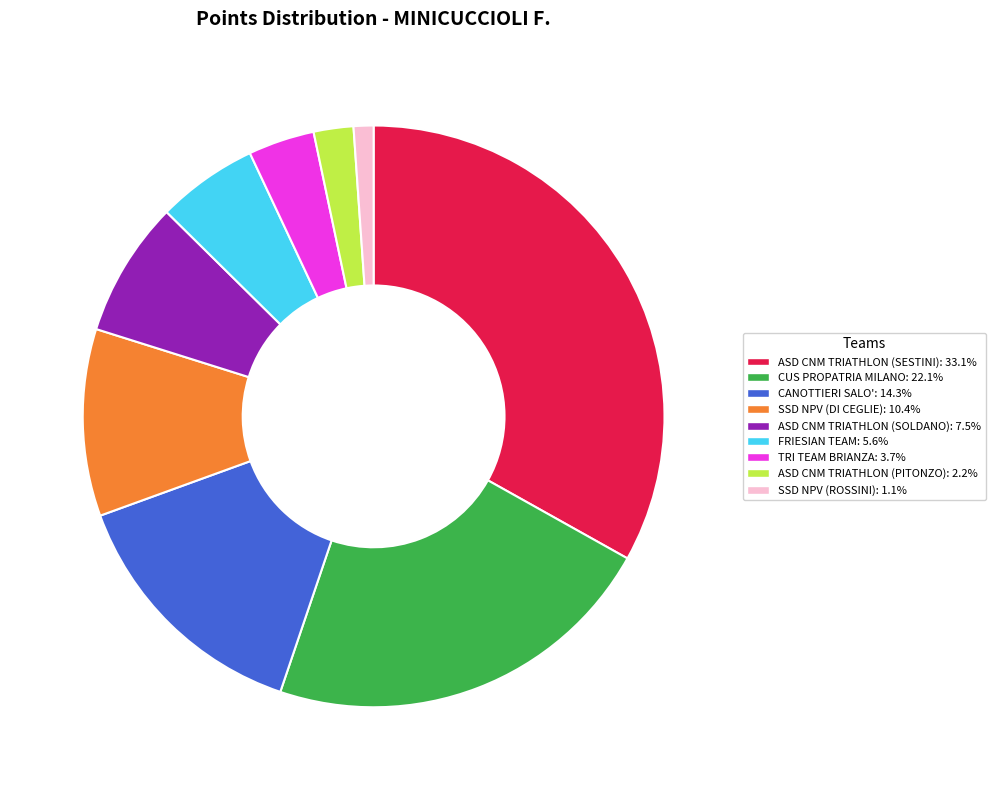

Is the sum of FRIESIAN TEAM and SSD NPV (ROSSINI) greater than half?

No